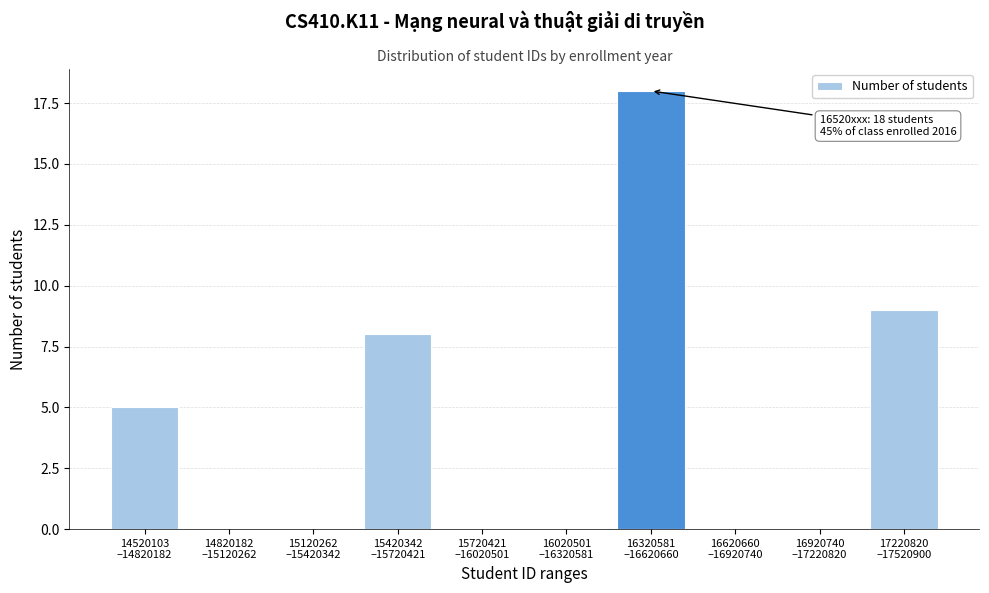

What is the maximum value shown in the chart?

18